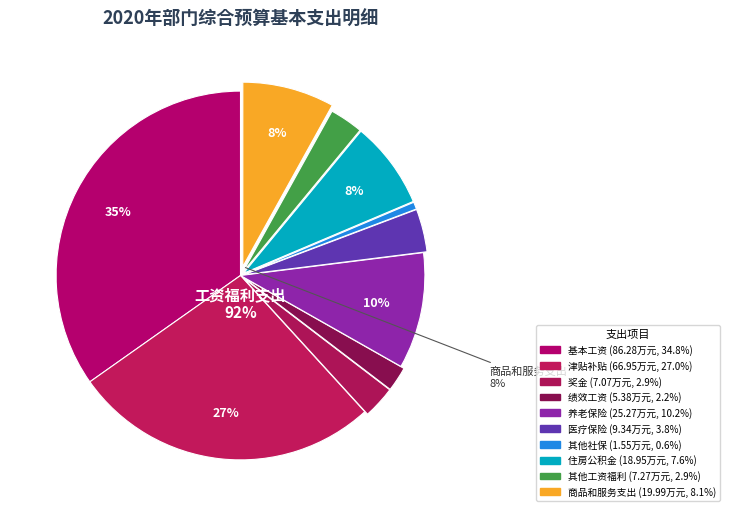

To the nearest percent, what portion does 商品和服务支出 represent?

8%